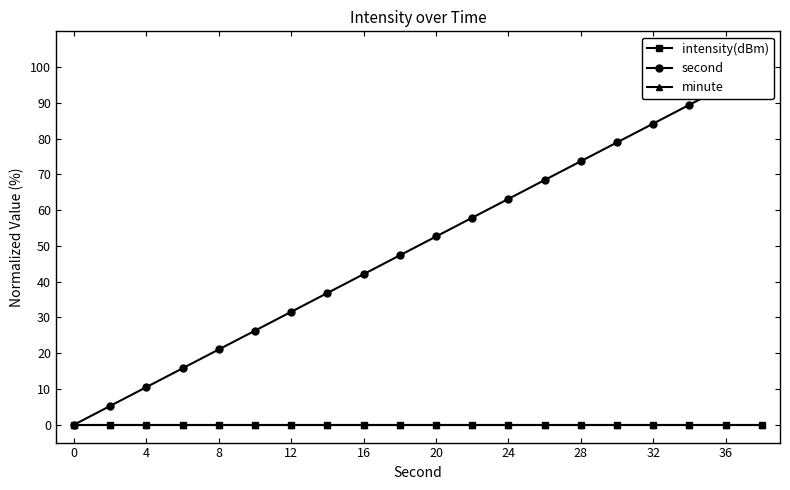

Rank the series by their maximum value, from lowest to highest.

intensity(dBm), minute, second